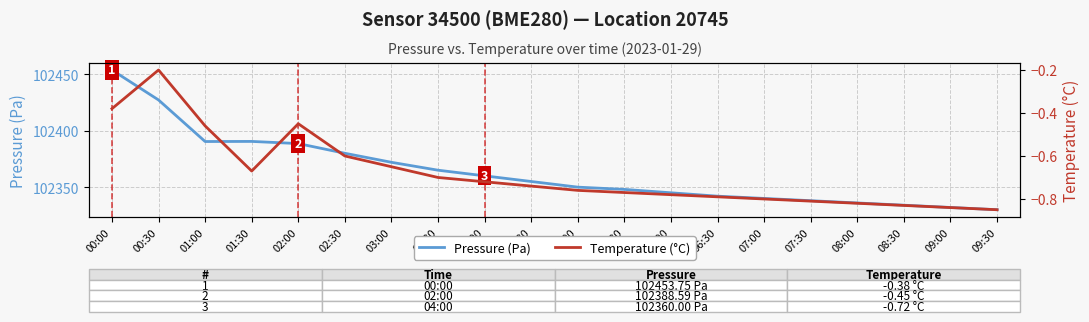

Between 01:30 and 08:00, which is larger?

01:30